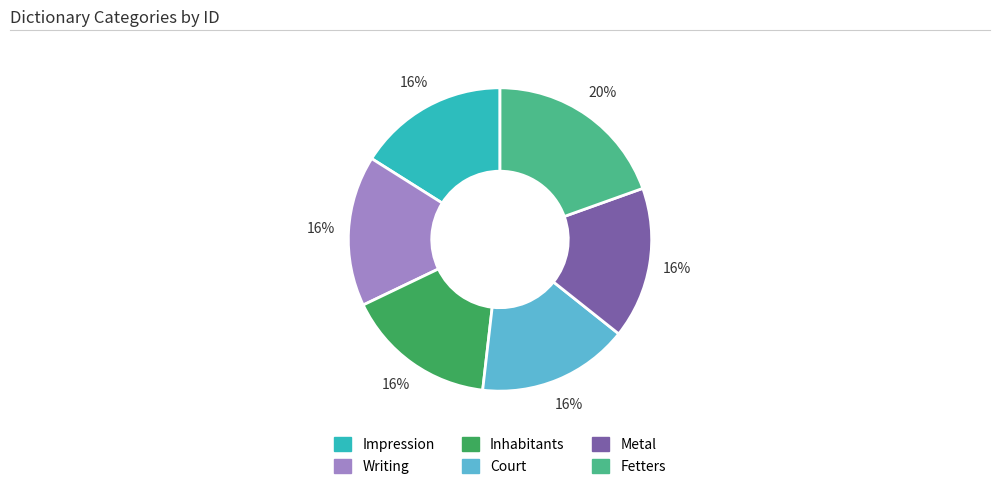

The Inhabitants slice represents 10% of the pie. True or false?

False